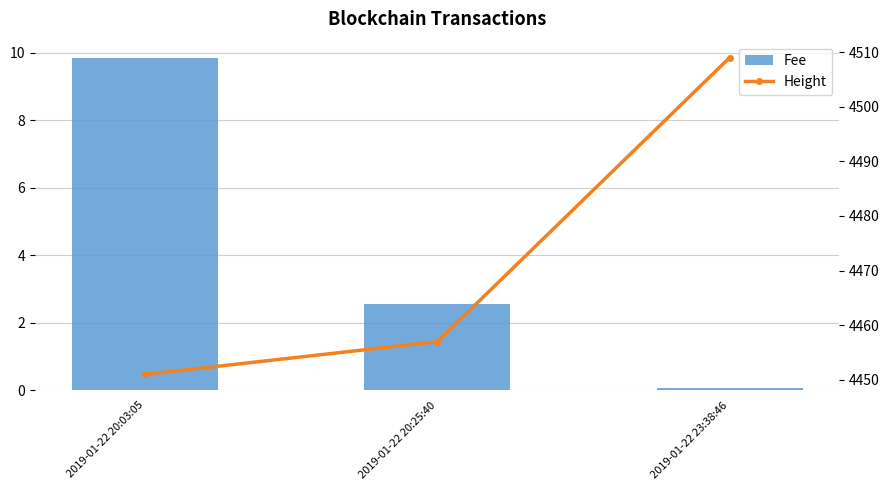

How many data points in Height are above 4457?

1